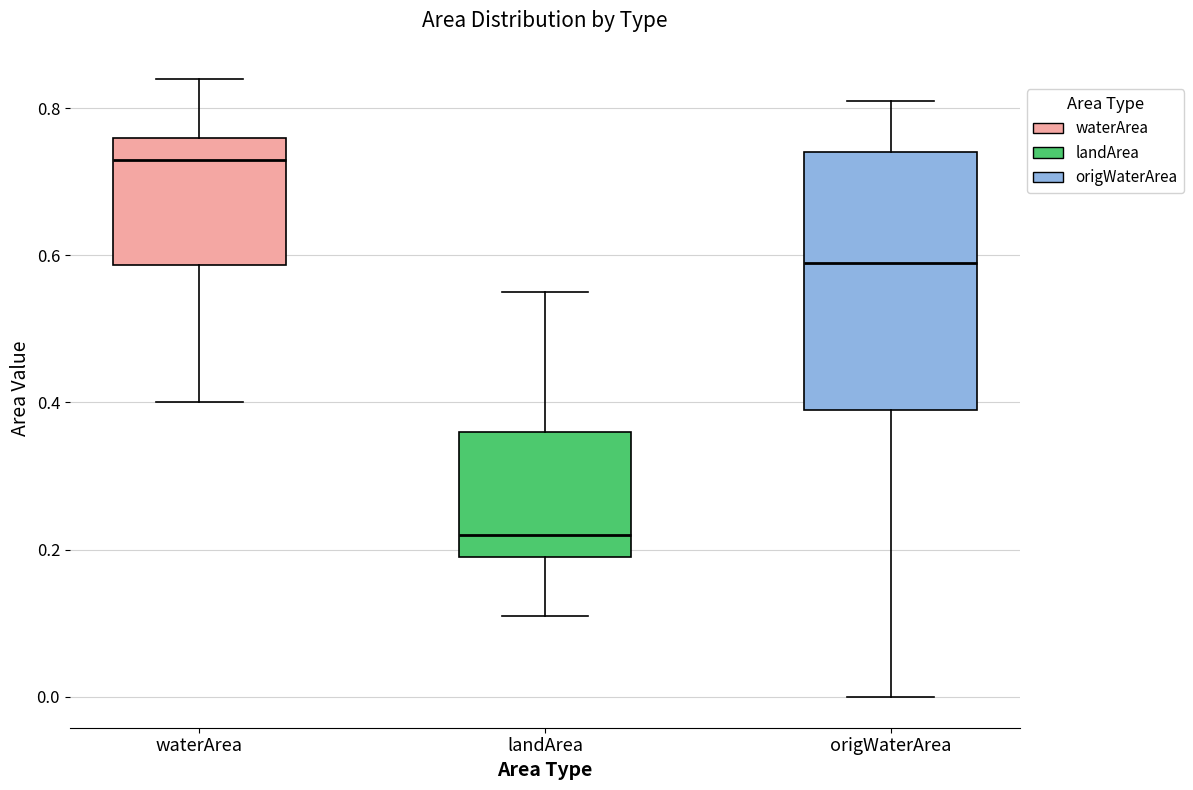

Reading left to right, read every box against the y-axis: the position of its median line, the range the box covers, and the ends of its whiskers. The values are not printed on the chart, so give them approximately, as read against the axis.

waterArea: median 0.74, box 0.58 to 0.76, whiskers 0.40 to 0.84
landArea: median 0.22, box 0.20 to 0.36, whiskers 0.12 to 0.56
origWaterArea: median 0.60, box 0.40 to 0.74, whiskers 0.00 to 0.82